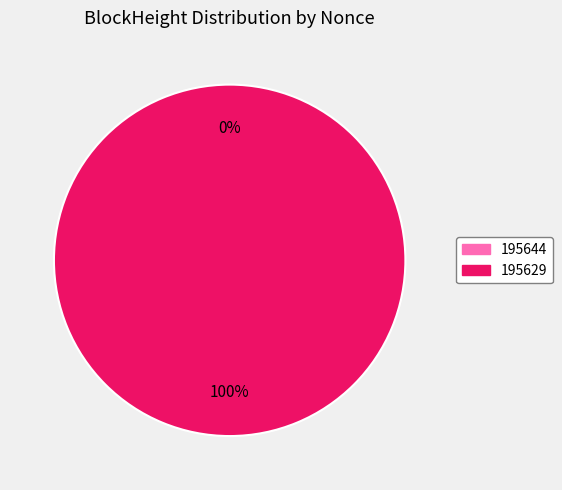

To the nearest percent, what is the combined percentage of 195644 and 195629?

100%